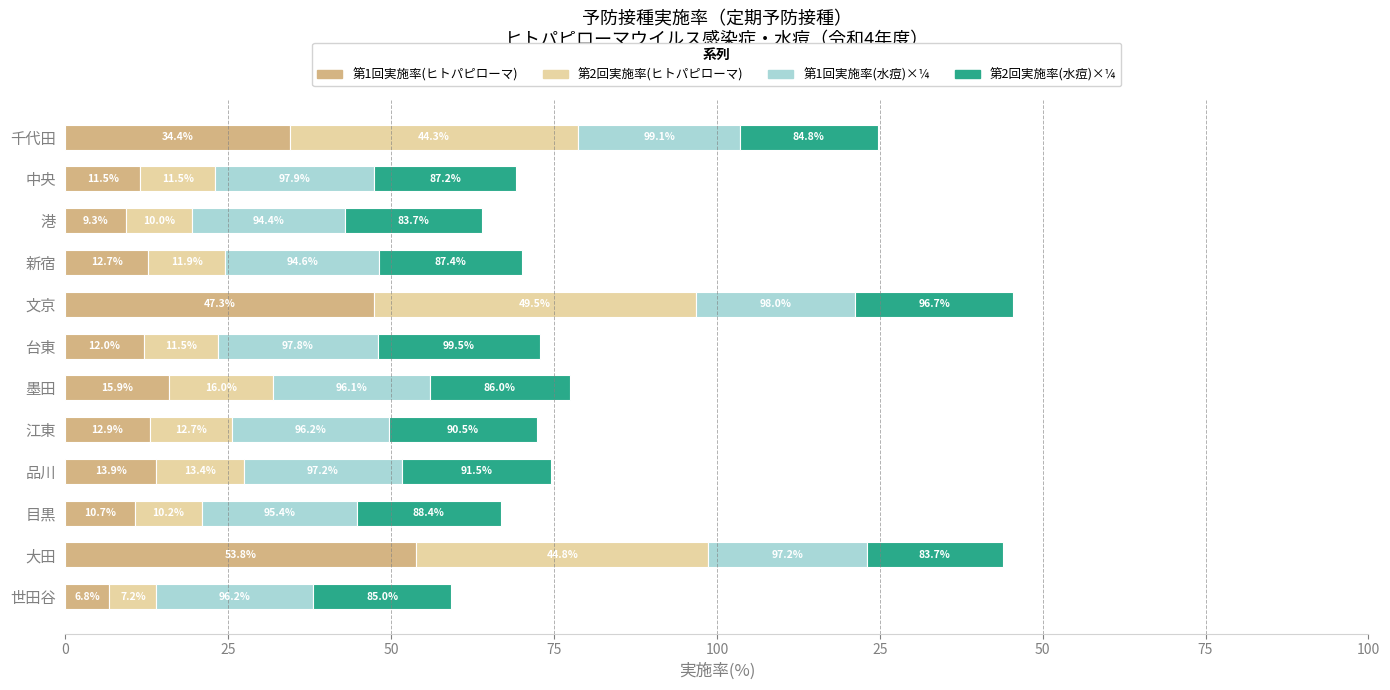

Count the number of categories in the chart.

12